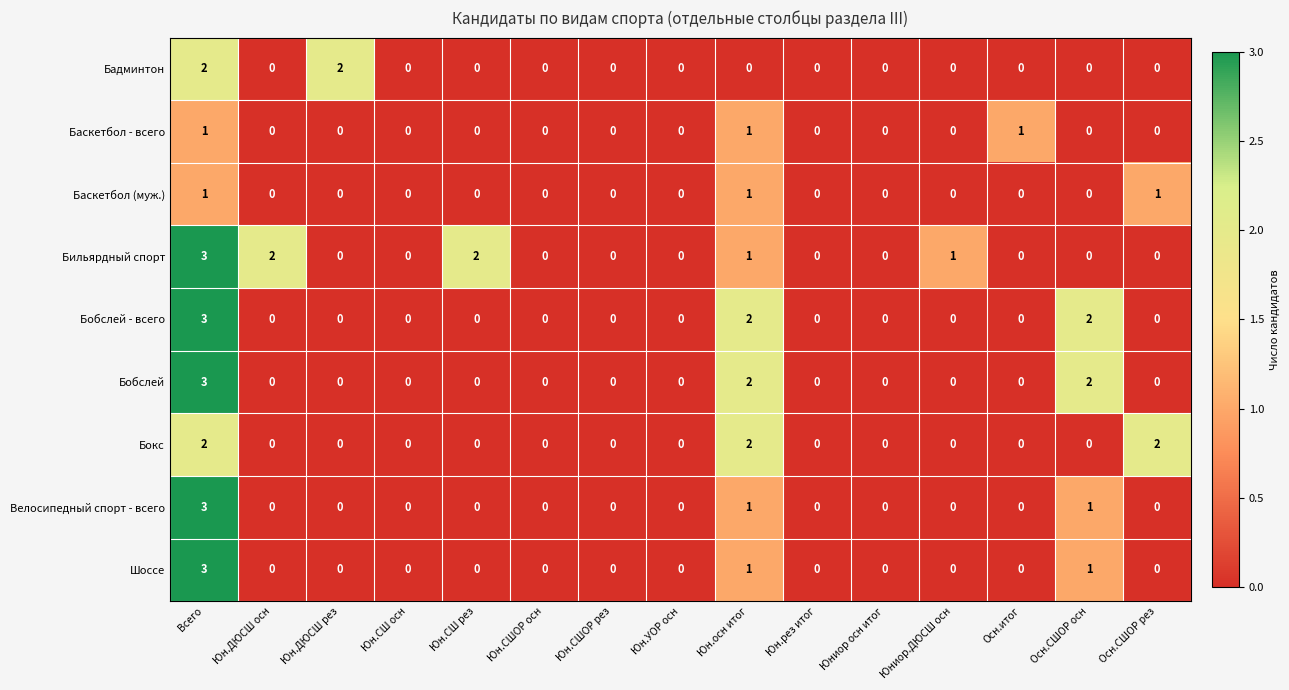

Count the Баскетбол (муж.) values in the range 0 to 1.

15